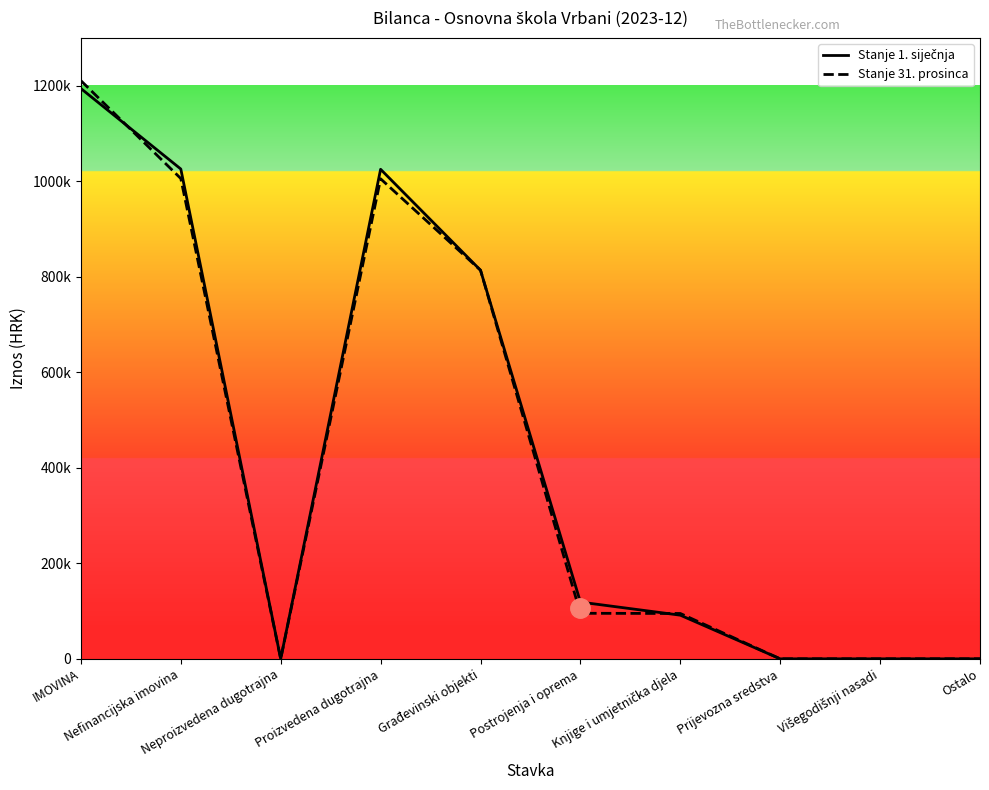

What is the difference between the second highest and second lowest values in the Stanje 1. siječnja series?

1025463.9